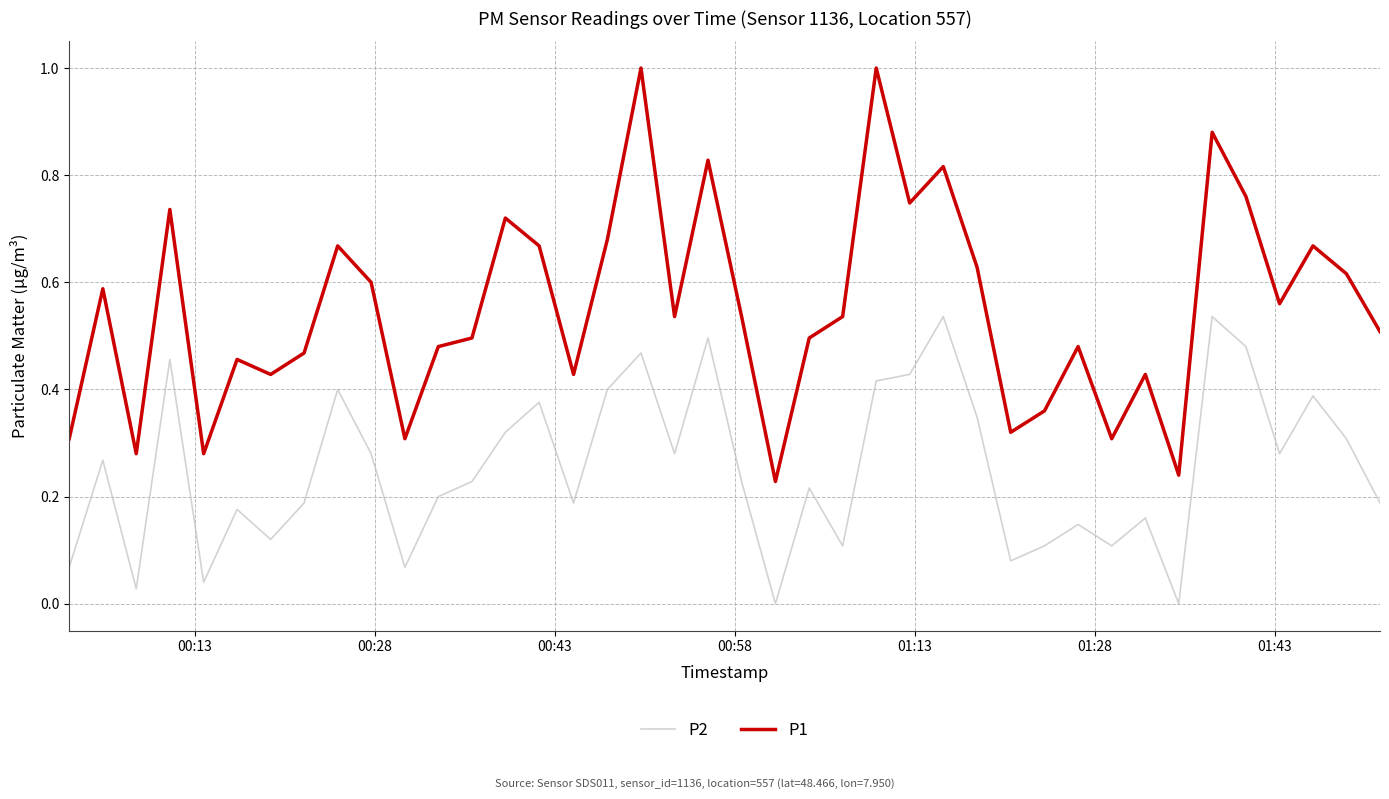

What is the maximum value for P1?

1.0